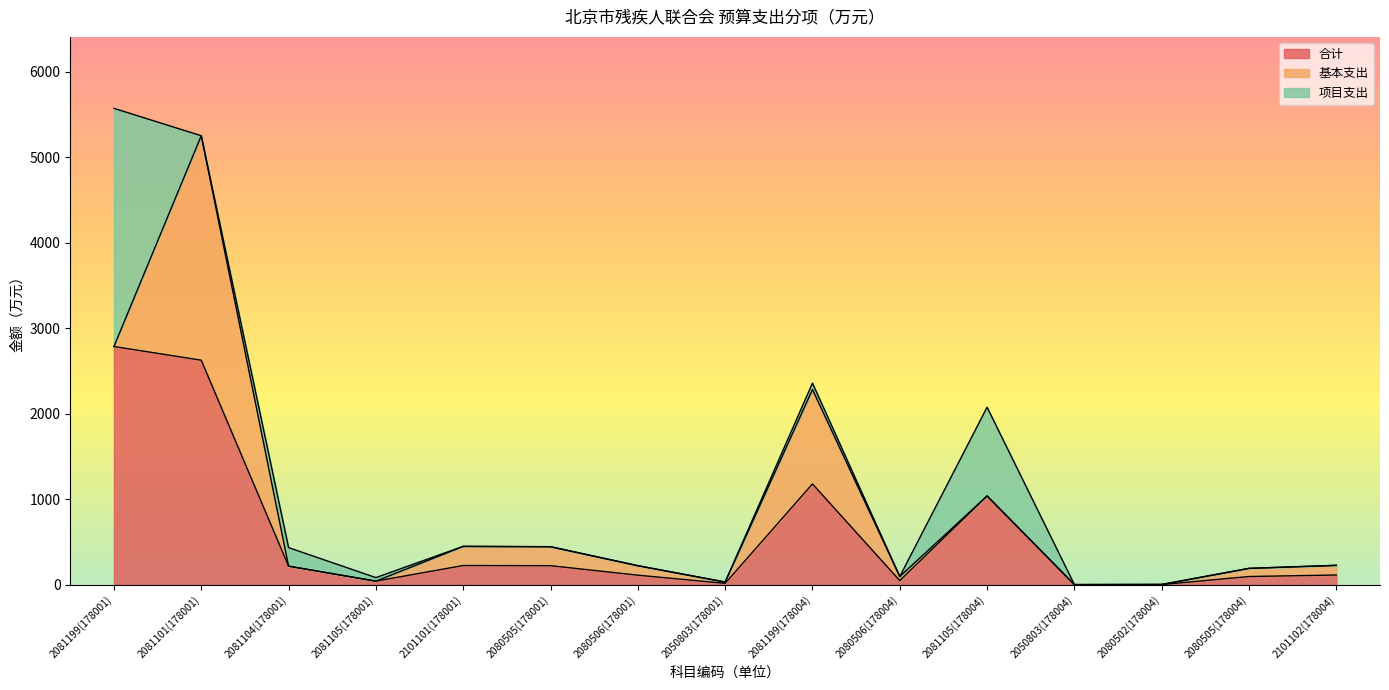

How many values in the 合计 series are below 113?

7